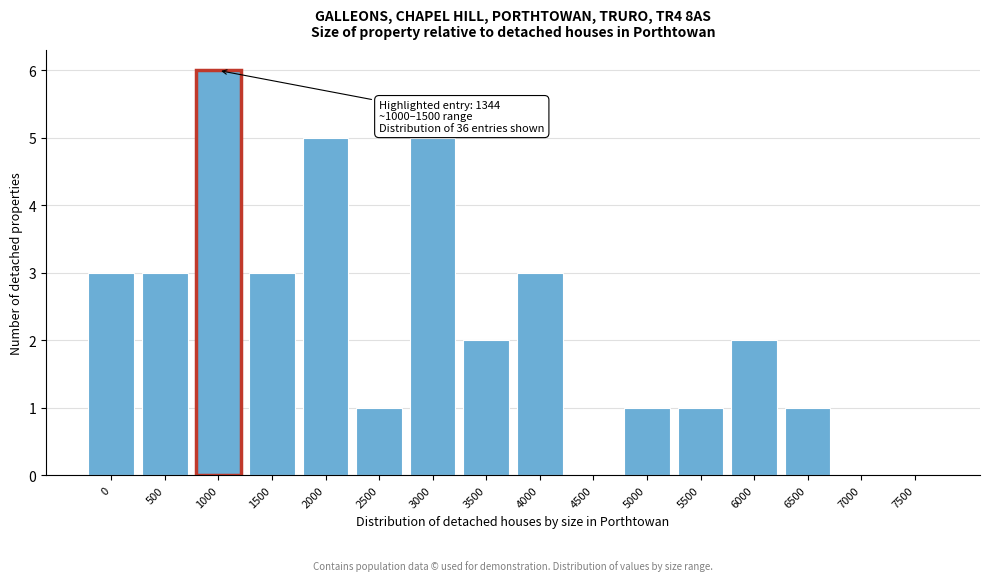

Reading left to right, extract all data points from this chart.

0=3	500=3	1000=6	1500=3	2000=5	2500=1	3000=5	3500=2	4000=3	4500=0	5000=1	5500=1	6000=2	6500=1	7000=0	7500=0